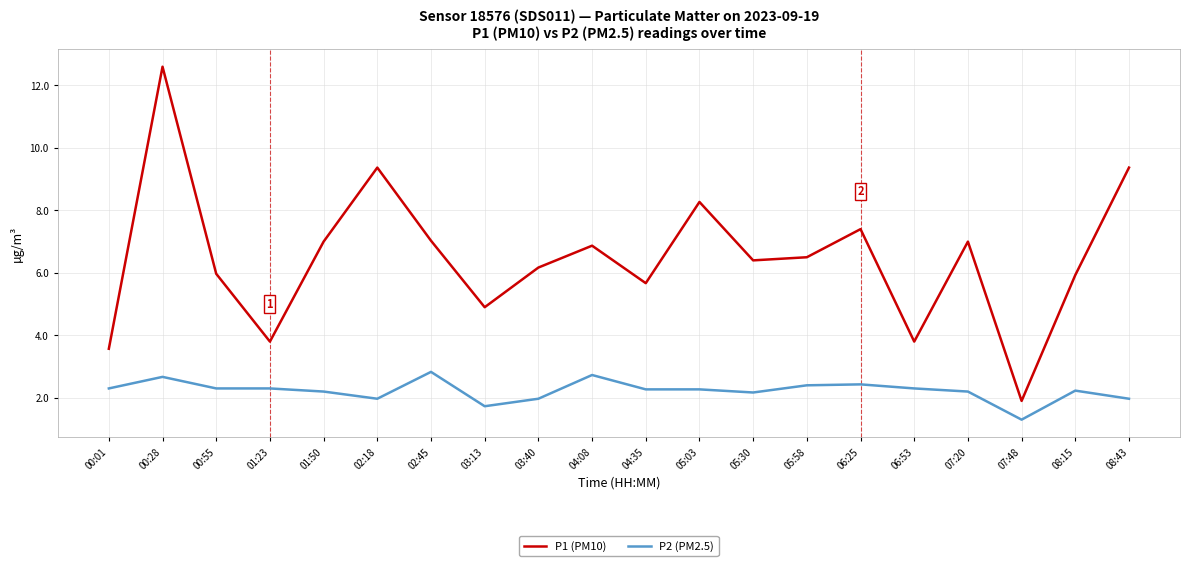

Does the chart display data point markers on the line(s)?

No